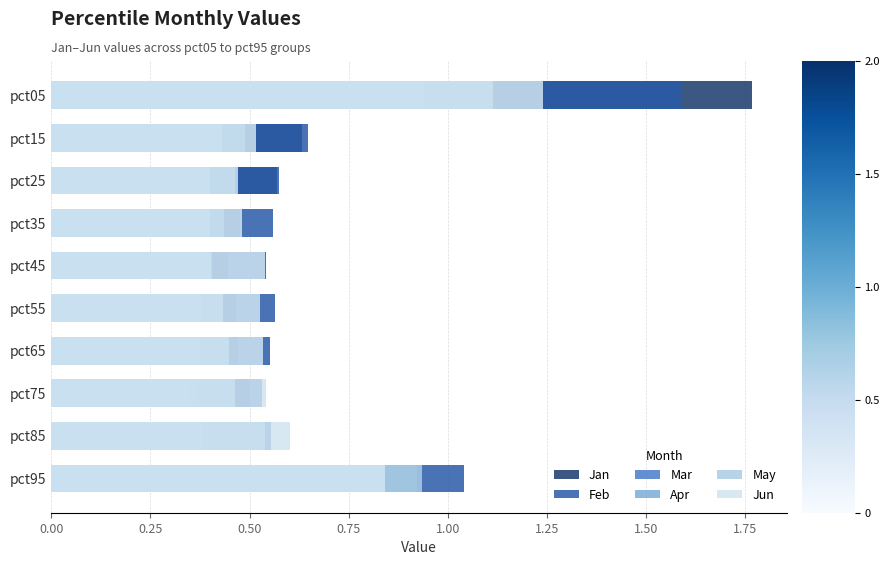

Reading left to right, what are all the values shown in this chart?

Jan: 1.8	0.6	0.6	0.5	0.4	0.5	0.5	0.5	0.5	0.8
Feb: 1.6	0.6	0.6	0.6	0.5	0.6	0.6	0.5	0.6	1.0
Mar: 0.8	0.4	0.3	0.3	0.3	0.4	0.4	0.4	0.3	0.5
Apr: 0.9	0.5	0.5	0.4	0.4	0.4	0.4	0.4	0.4	0.9
May: 1.1	0.4	0.4	0.4	0.4	0.4	0.4	0.5	0.5	0.9
Jun: 1.2	0.5	0.5	0.5	0.5	0.5	0.5	0.5	0.6	0.8